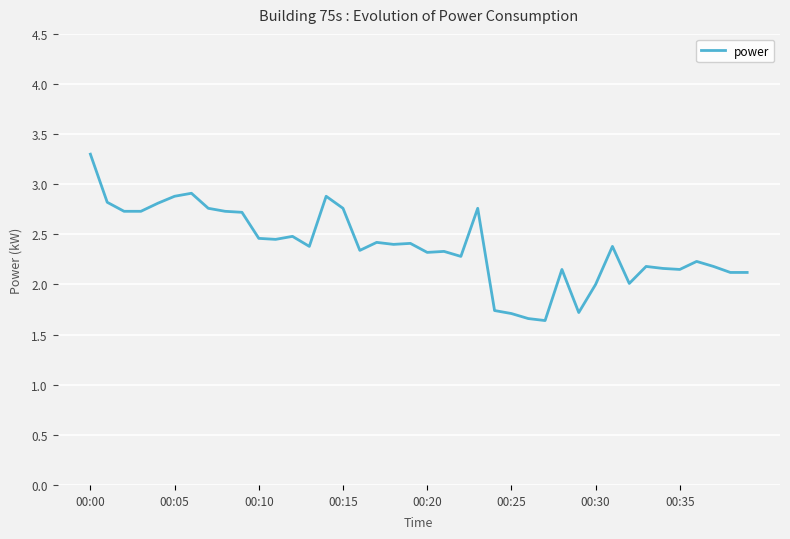

True or false: there are more than 2 points higher than both neighbors.

True